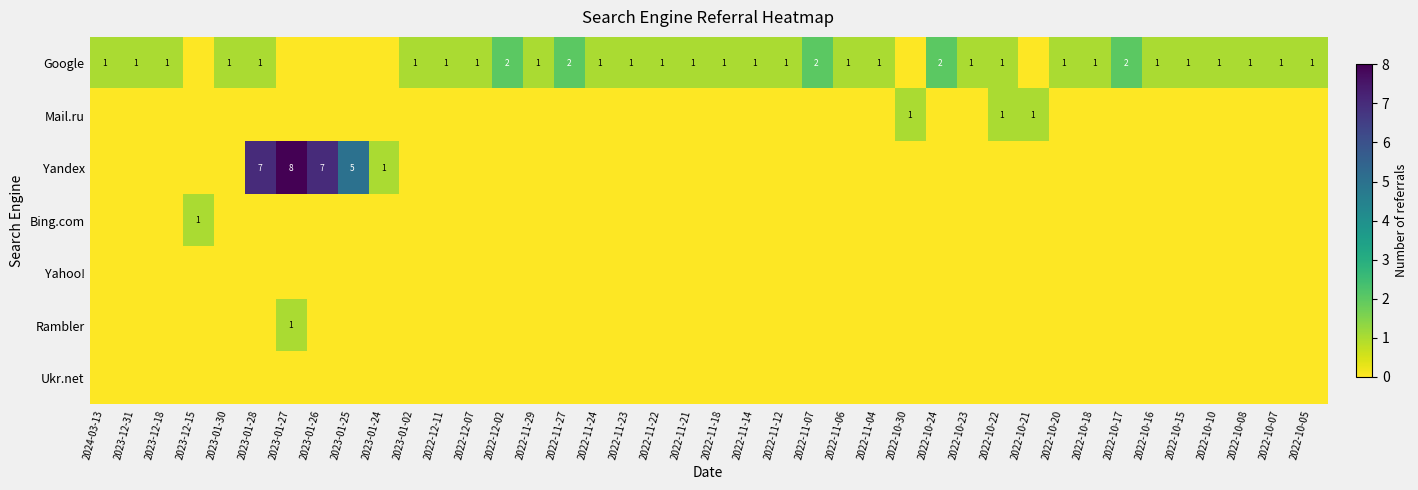

At how many categories does at least one series exceed 5?

3